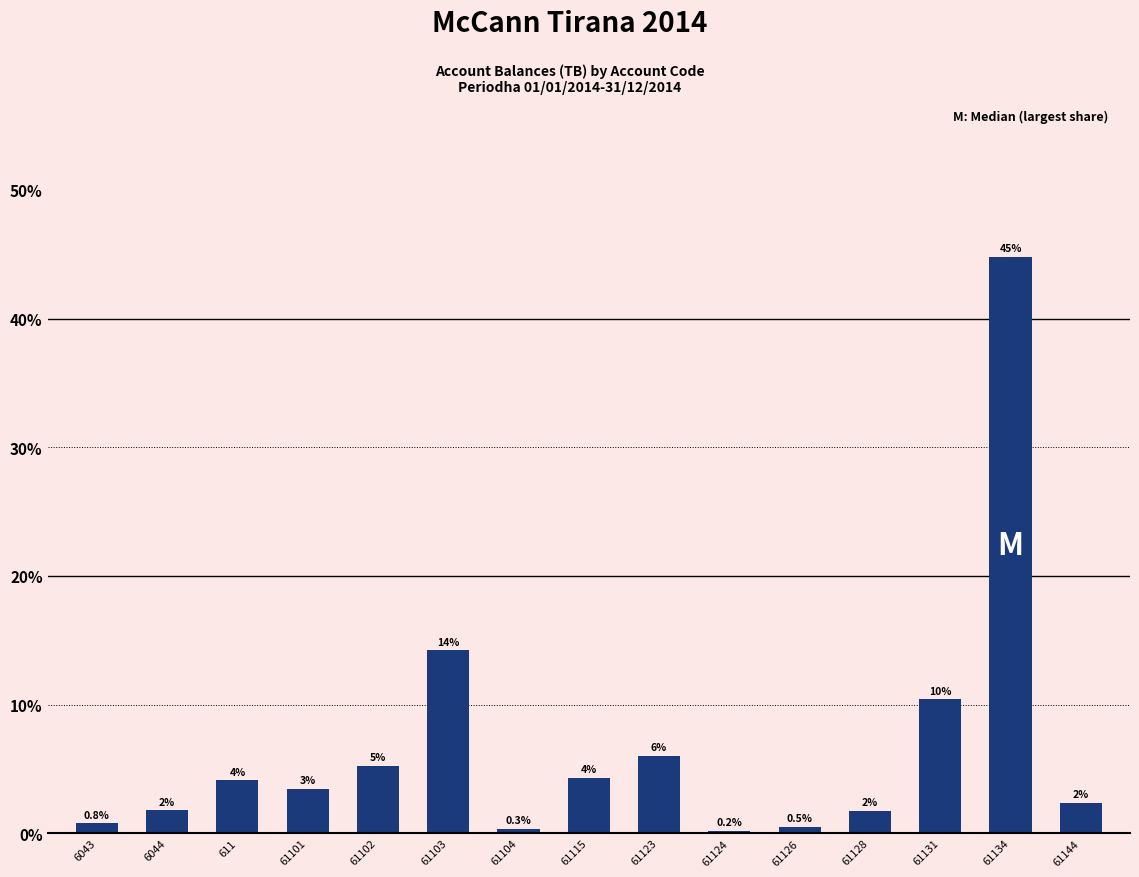

How many bars are there in total?

15